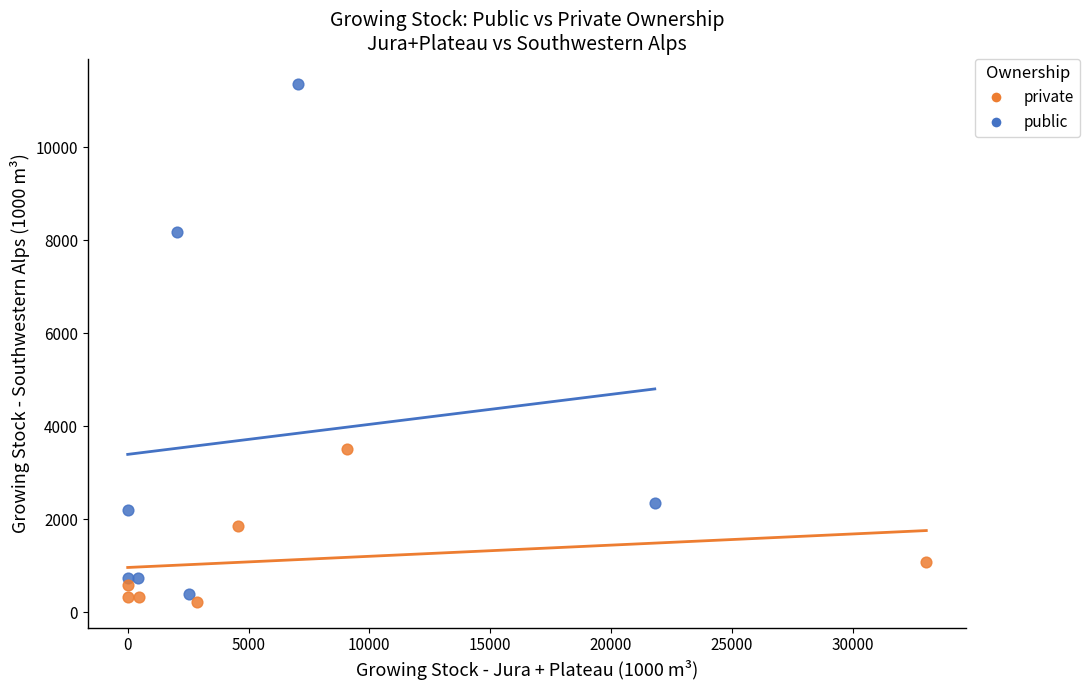

Which series has the largest Y range (max minus min)?

public